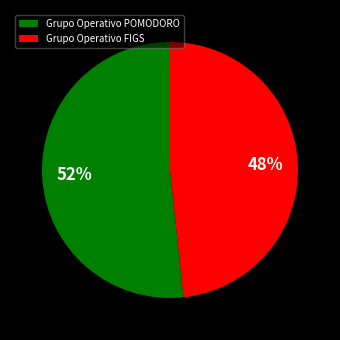

Is the sum of Grupo Operativo FIGS and Grupo Operativo POMODORO greater than half?

Yes